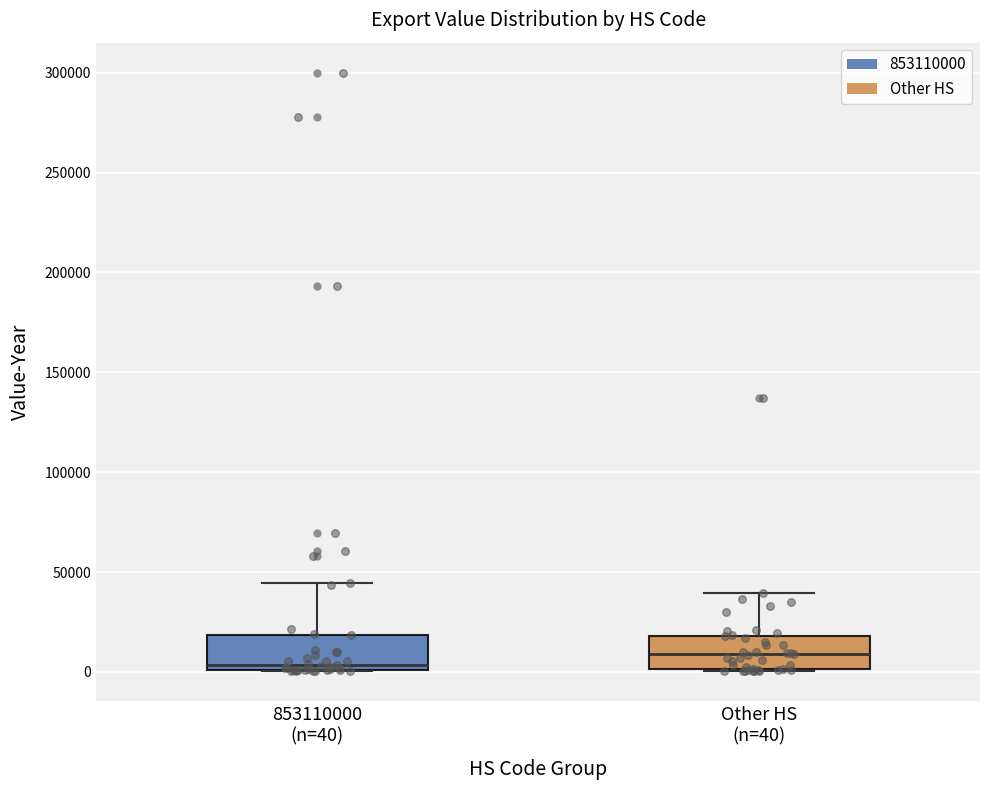

Reading left to right, read every box against the y-axis: the position of its median line, the range the box covers, and the ends of its whiskers. The values are not printed on the chart, so give them approximately, as read against the axis.

853110000 (n=40): median 5000, box 0 to 20000, whiskers 0 to 45000
Other HS (n=40): median 10000, box 0 to 20000, whiskers 0 to 40000